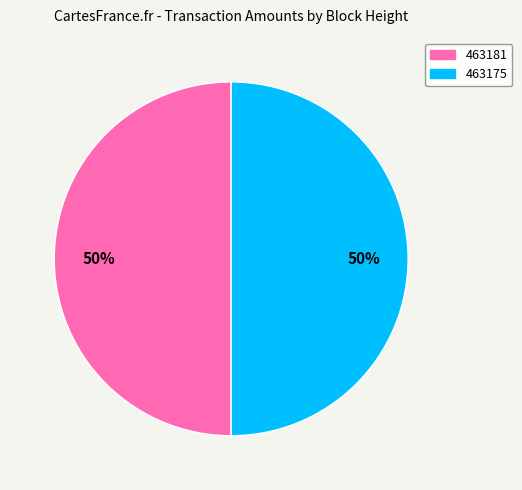

What percentage is the 463181 slice, to the nearest percent?

50%